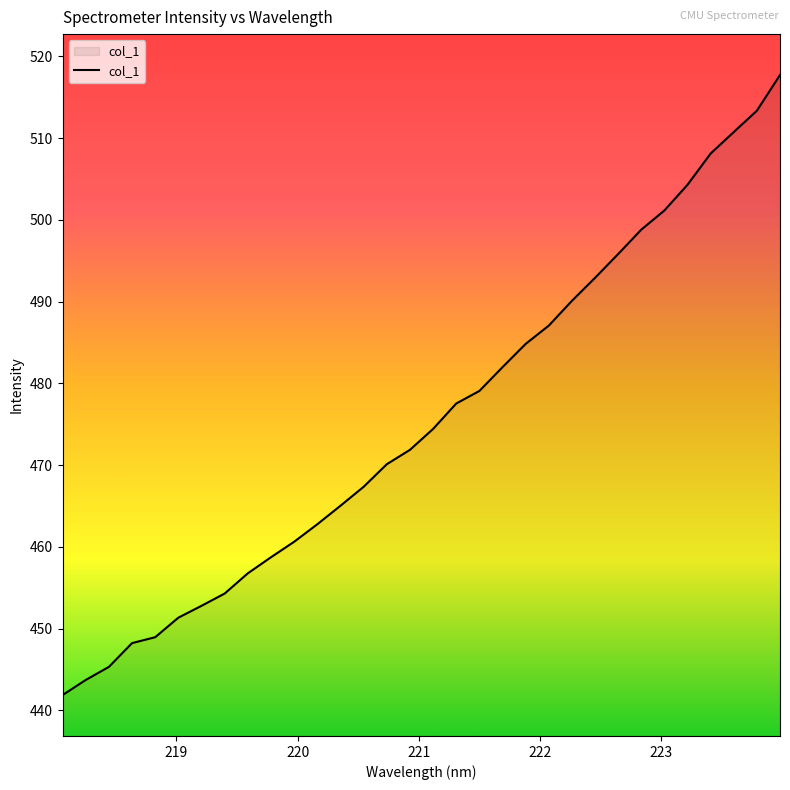

What is the difference between the maximum and minimum values?

75.9